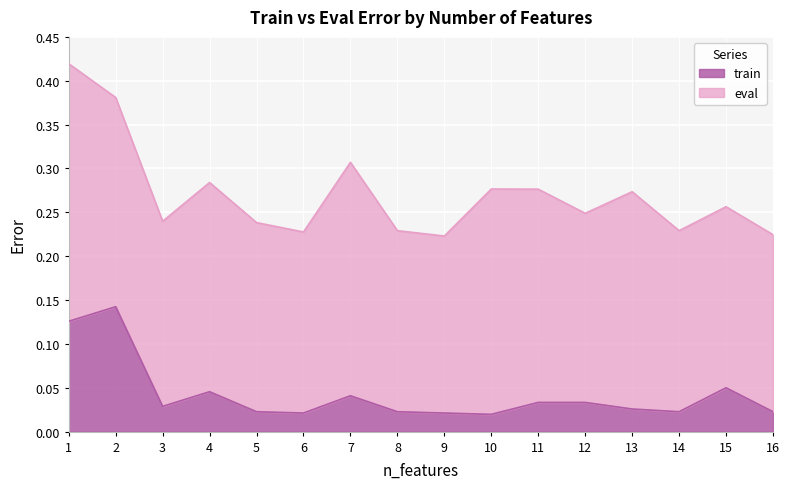

Does the chart display data point markers on the line(s)?

No